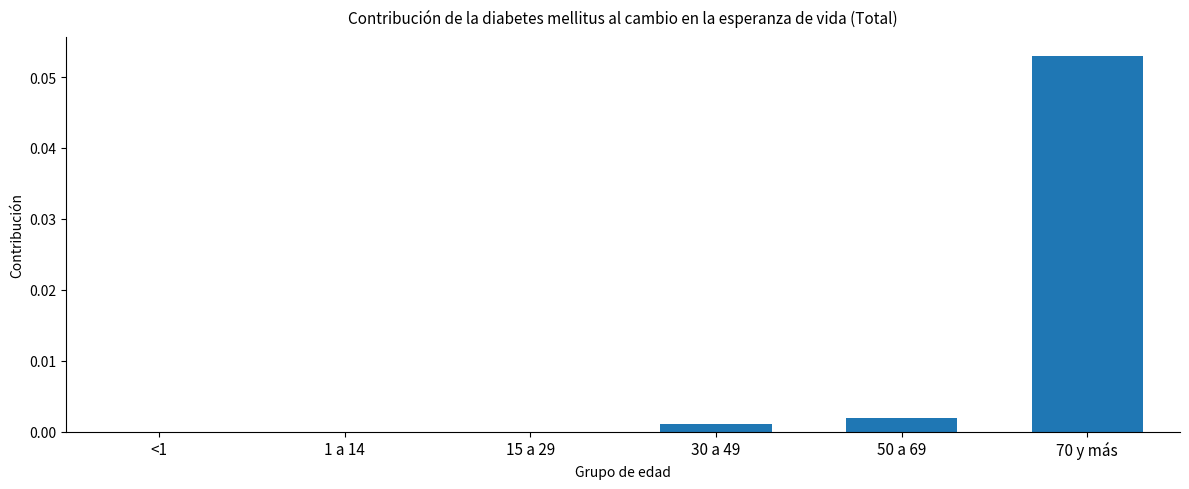

Which label corresponds to the largest value in the chart?

70 y más